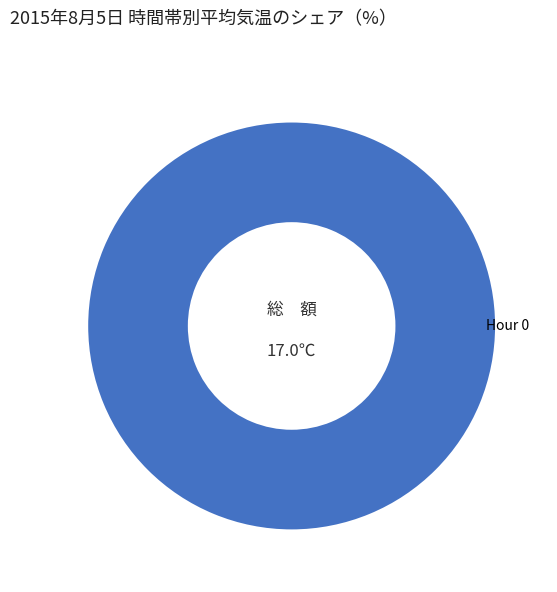

Is there any slice that represents more than half of the pie?

Yes